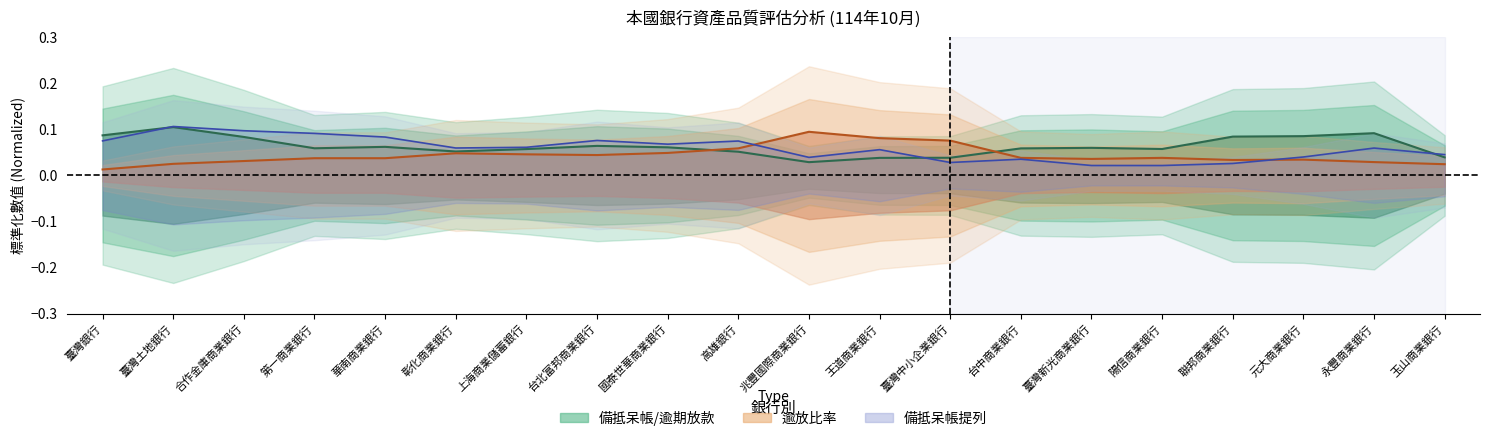

Count the 備抵呆帳提列 (中線) values in the range 0 to 1.

20